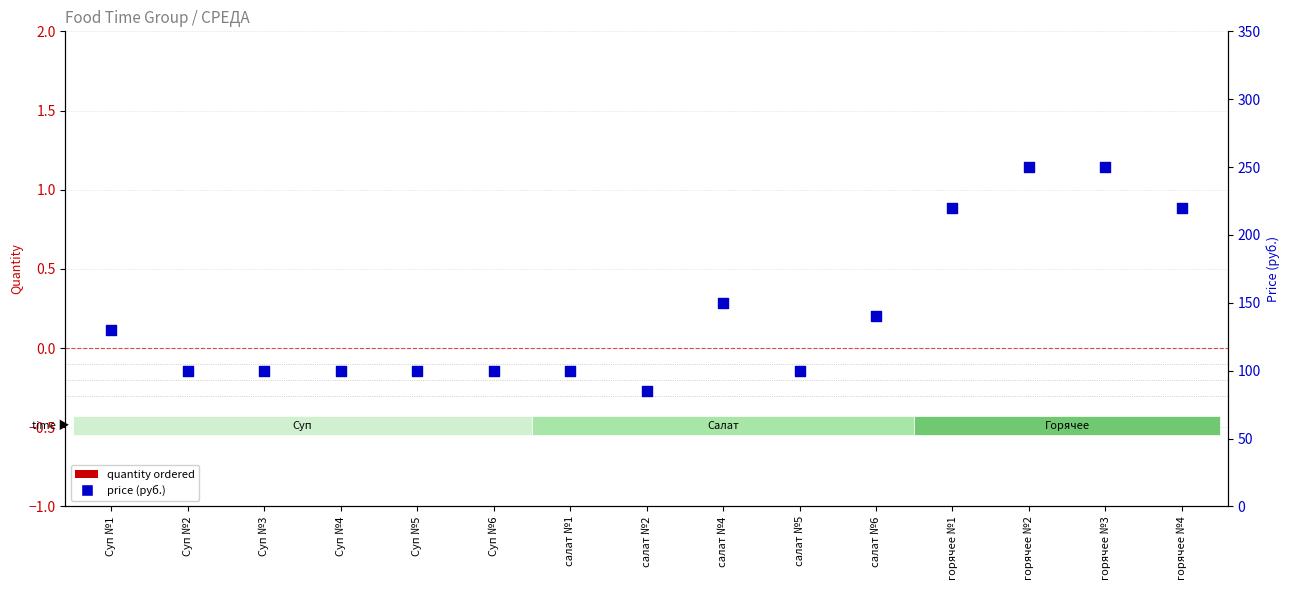

What is the total value across all series at Суп №2?

100